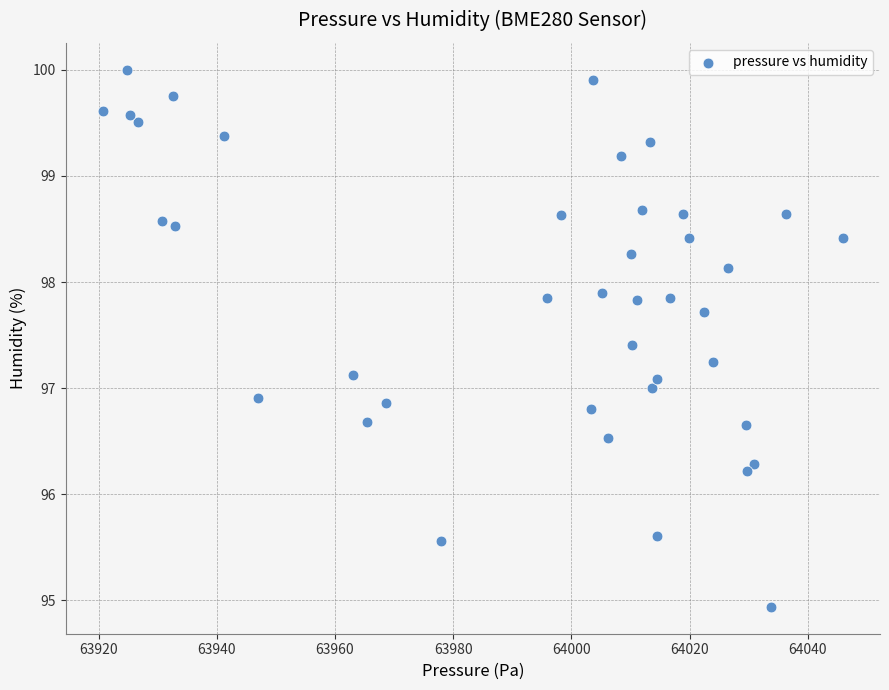

What is the range of X values (max minus min)?

125.2